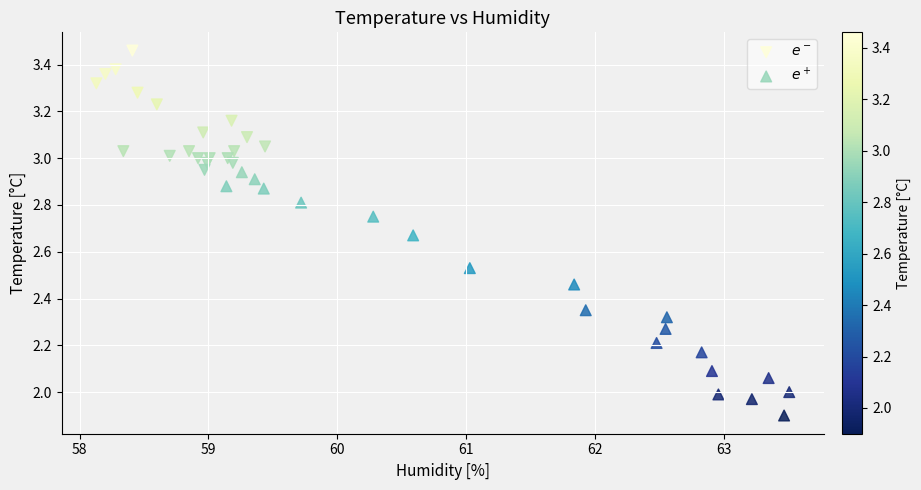

Which series reaches the maximum Y coordinate?

$e^-$